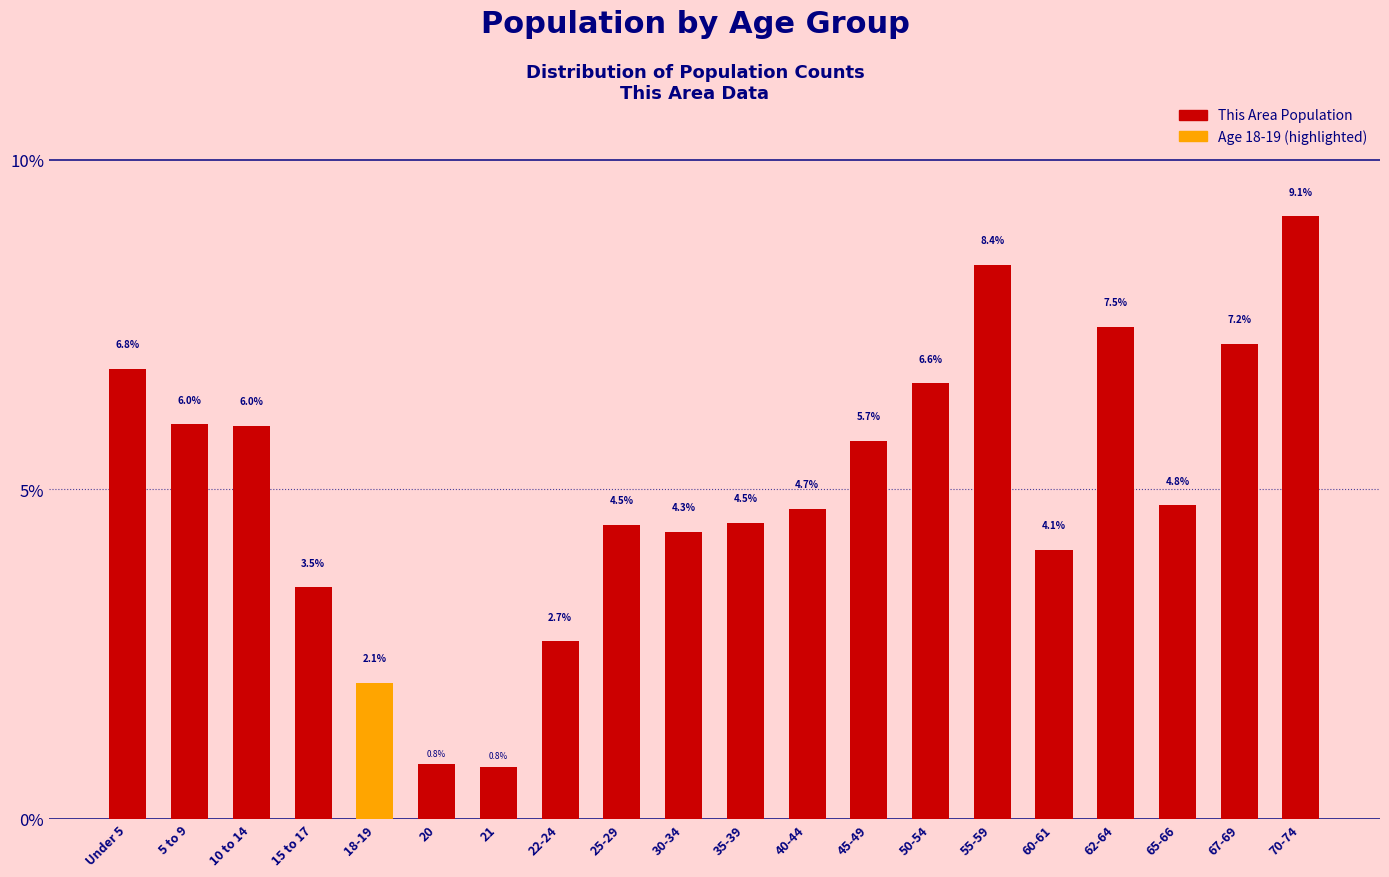

Reading left to right, extract all data points from this chart.

Under 5=6.8	5 to 9=6.0	10 to 14=6.0	15 to 17=3.5	18-19=2.1	20=0.8	21=0.8	22-24=2.7	25-29=4.5	30-34=4.3	35-39=4.5	40-44=4.7	45-49=5.7	50-54=6.6	55-59=8.4	60-61=4.1	62-64=7.5	65-66=4.8	67-69=7.2	70-74=9.1